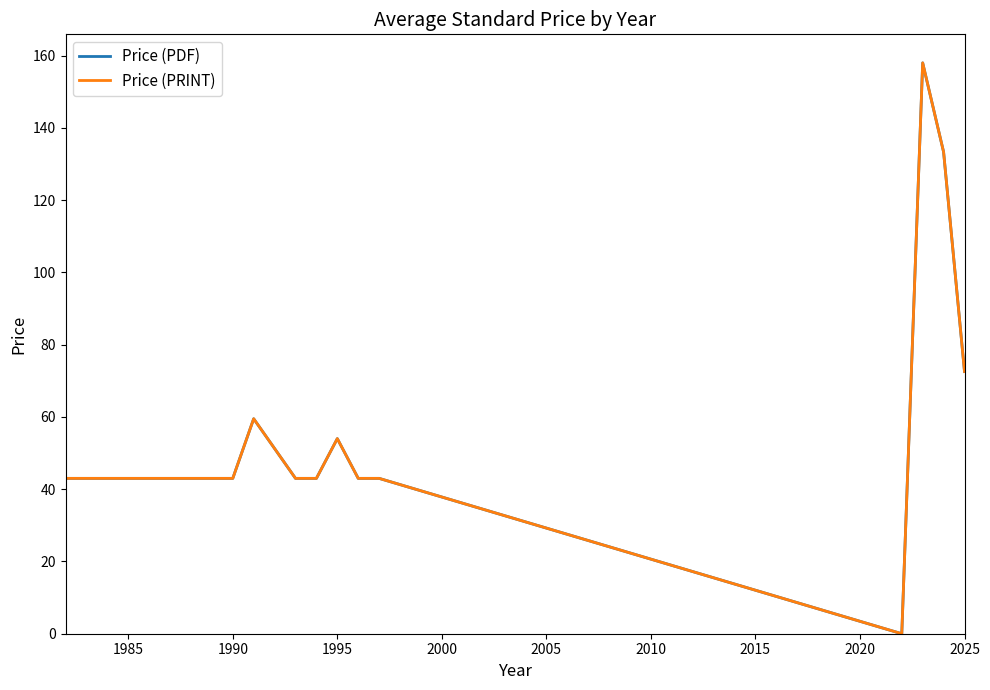

Is this an area chart (filled region under the line)?

No